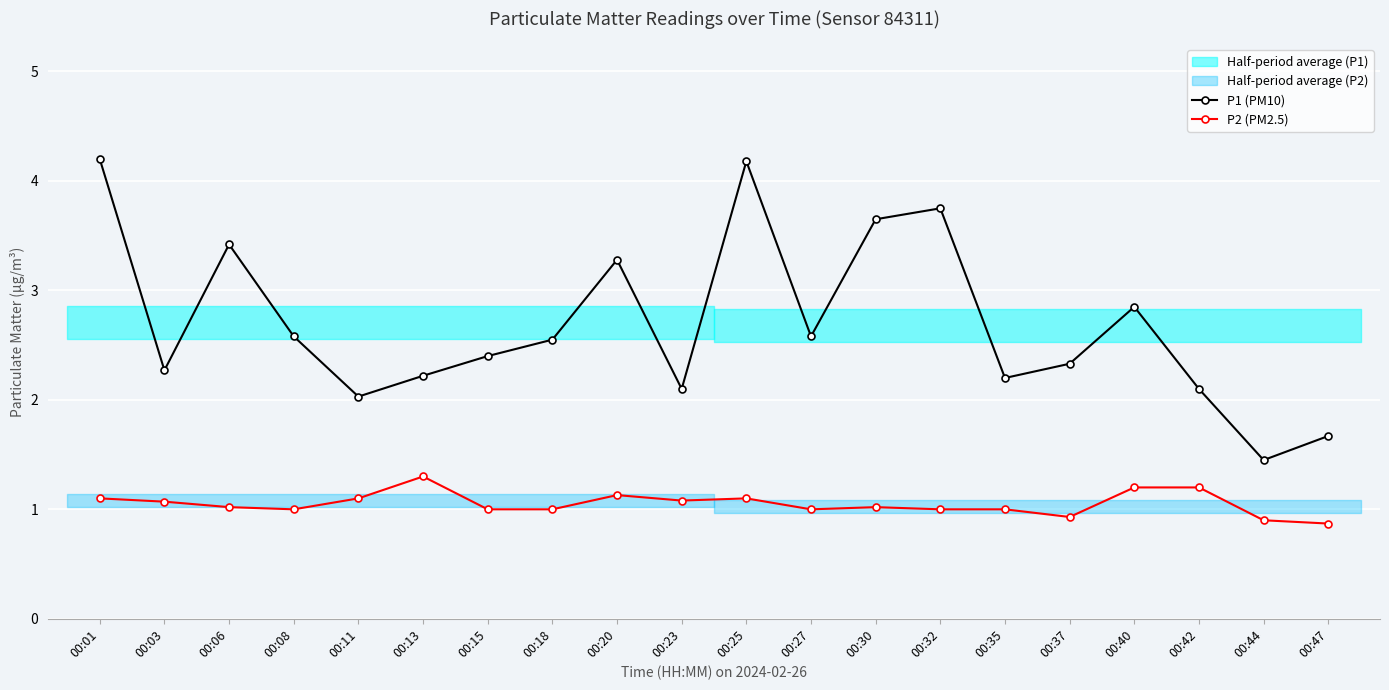

Which category has the lowest value in the P1 (PM10) series?

00:44